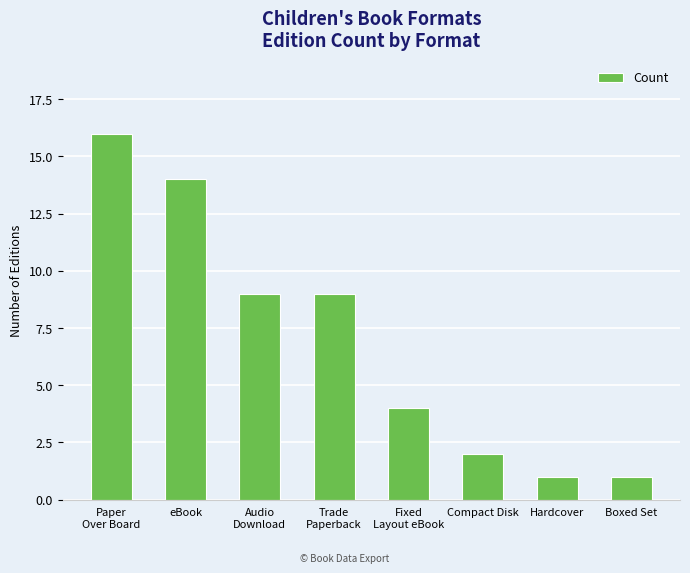

What is the label of the 5th bar from the left?

Fixed
Layout eBook